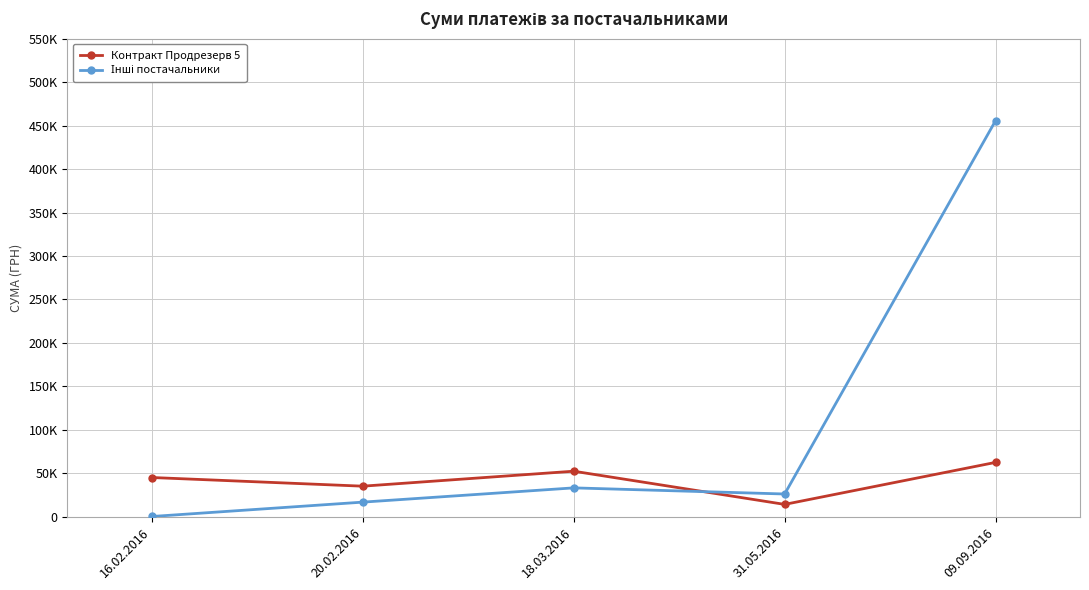

At 20.02.2016, list the series in order from smallest to largest.

Інші постачальники, Контракт Продрезерв 5